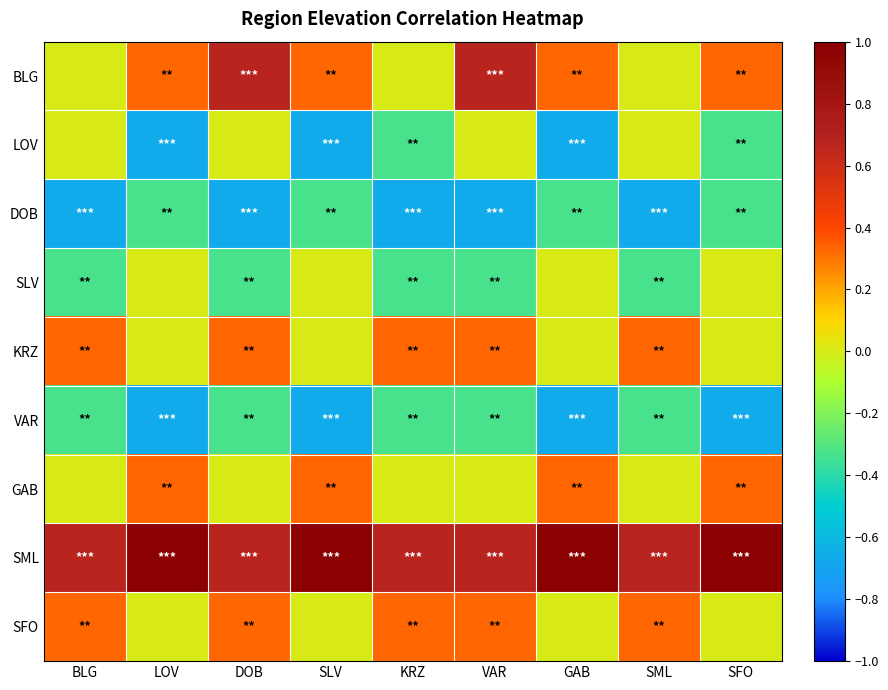

Reading left to right, list all the values displayed in this chart.

BLG: BLG=0.0	LOV=0.3	DOB=0.7	SLV=0.3	KRZ=0.0	VAR=0.7	GAB=0.3	SML=0.0	SFO=0.3
LOV: BLG=0.0	LOV=-0.7	DOB=0.0	SLV=-0.7	KRZ=-0.3	VAR=0.0	GAB=-0.7	SML=0.0	SFO=-0.3
DOB: BLG=-0.7	LOV=-0.3	DOB=-0.7	SLV=-0.3	KRZ=-0.7	VAR=-0.7	GAB=-0.3	SML=-0.7	SFO=-0.3
SLV: BLG=-0.3	LOV=0.0	DOB=-0.3	SLV=0.0	KRZ=-0.3	VAR=-0.3	GAB=0.0	SML=-0.3	SFO=0.0
KRZ: BLG=0.3	LOV=0.0	DOB=0.3	SLV=0.0	KRZ=0.3	VAR=0.3	GAB=0.0	SML=0.3	SFO=0.0
VAR: BLG=-0.3	LOV=-0.7	DOB=-0.3	SLV=-0.7	KRZ=-0.3	VAR=-0.3	GAB=-0.7	SML=-0.3	SFO=-0.7
GAB: BLG=0.0	LOV=0.3	DOB=0.0	SLV=0.3	KRZ=0.0	VAR=0.0	GAB=0.3	SML=0.0	SFO=0.3
SML: BLG=0.7	LOV=1.0	DOB=0.7	SLV=1.0	KRZ=0.7	VAR=0.7	GAB=1.0	SML=0.7	SFO=1.0
SFO: BLG=0.3	LOV=0.0	DOB=0.3	SLV=0.0	KRZ=0.3	VAR=0.3	GAB=0.0	SML=0.3	SFO=0.0